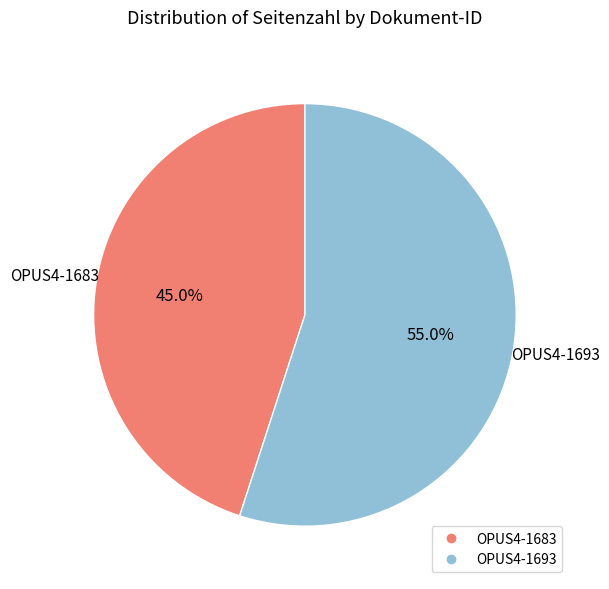

To the nearest percent, what is the combined percentage of OPUS4-1693 and OPUS4-1683?

100%